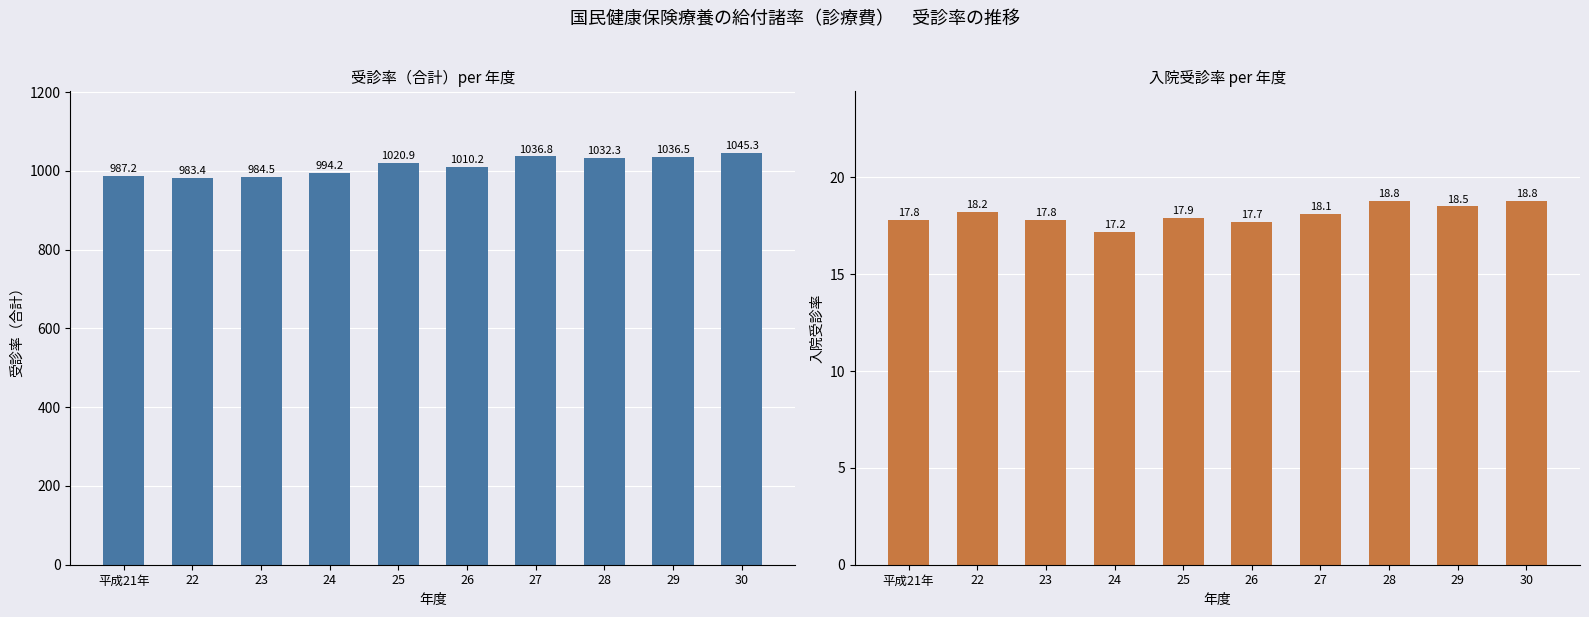

At which category is the sum across all series the highest?

30